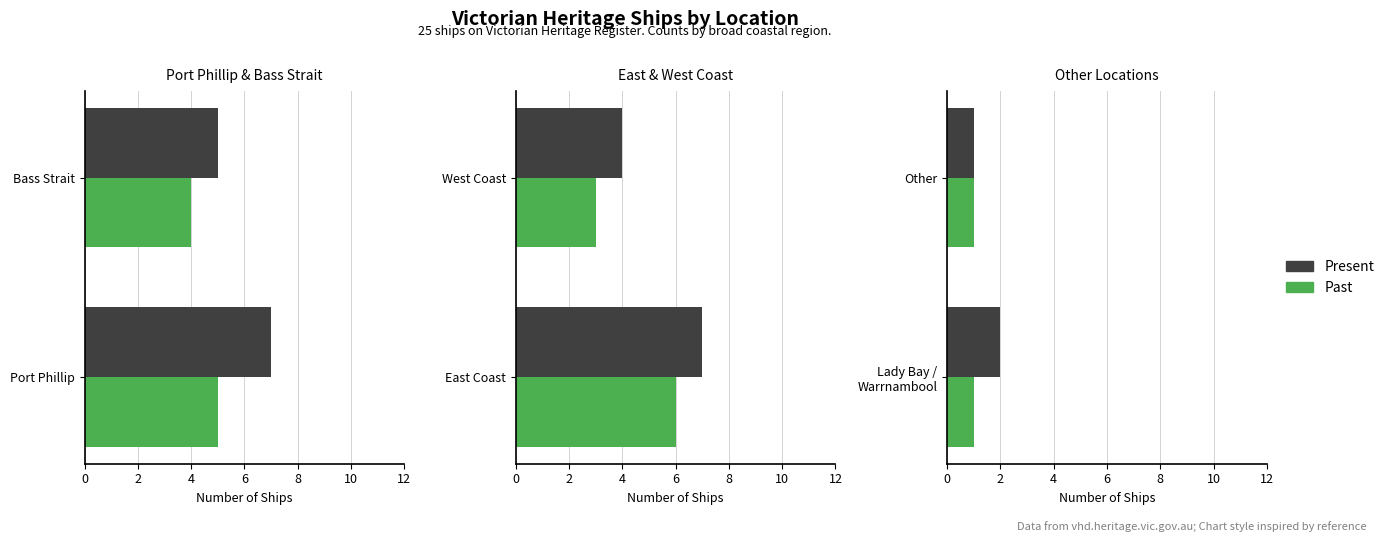

List the series in order of their overall mean, lowest first.

Past, Present